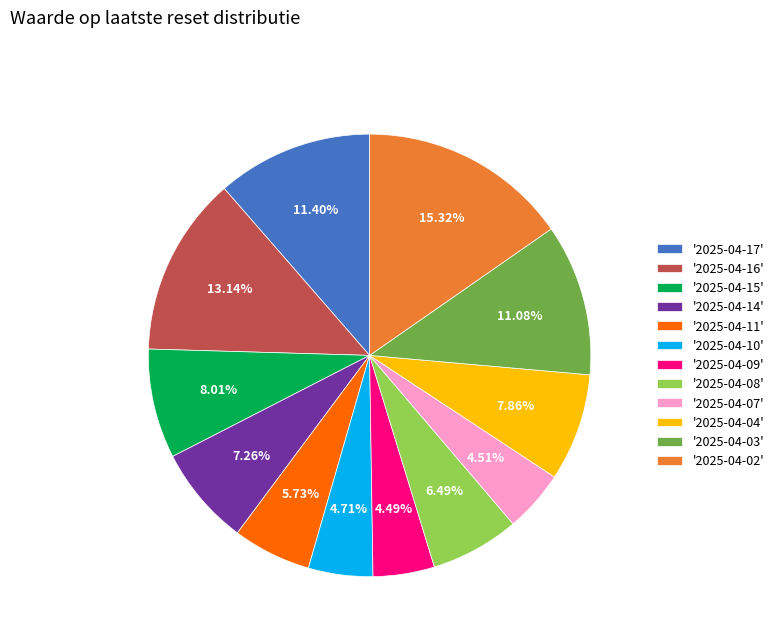

How many segments does this pie chart have?

12